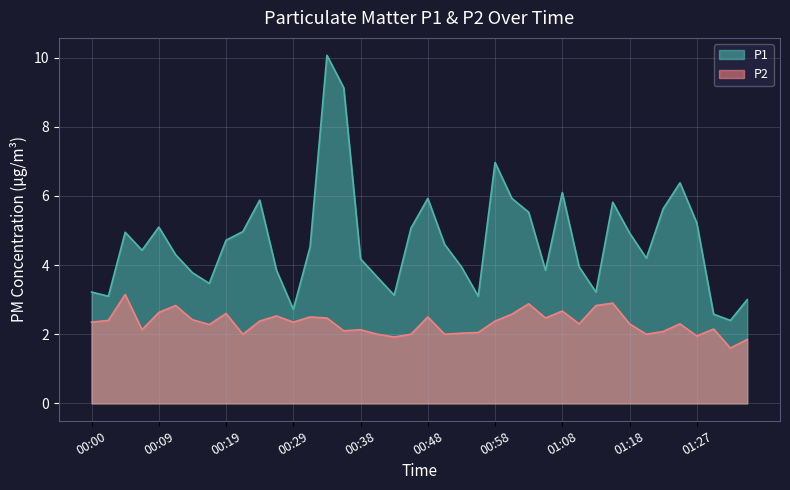

What is the difference between the maximum and minimum values in the P2 series?

1.5